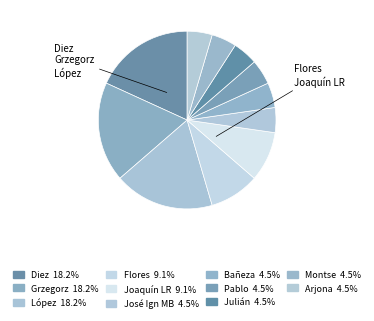

Is it true that Julián is 5% of the pie?

True